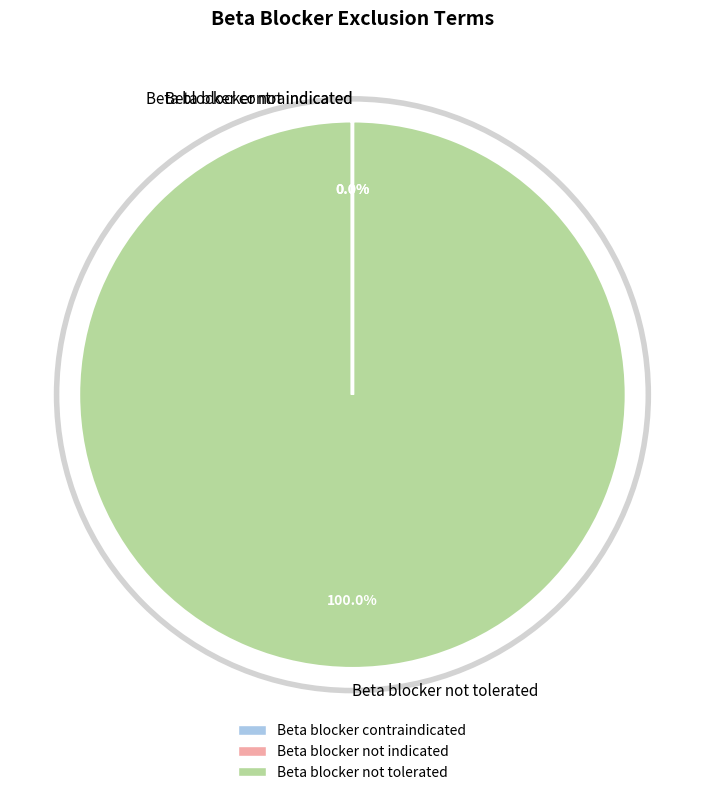

Which category has the biggest portion of the pie?

Beta blocker not tolerated